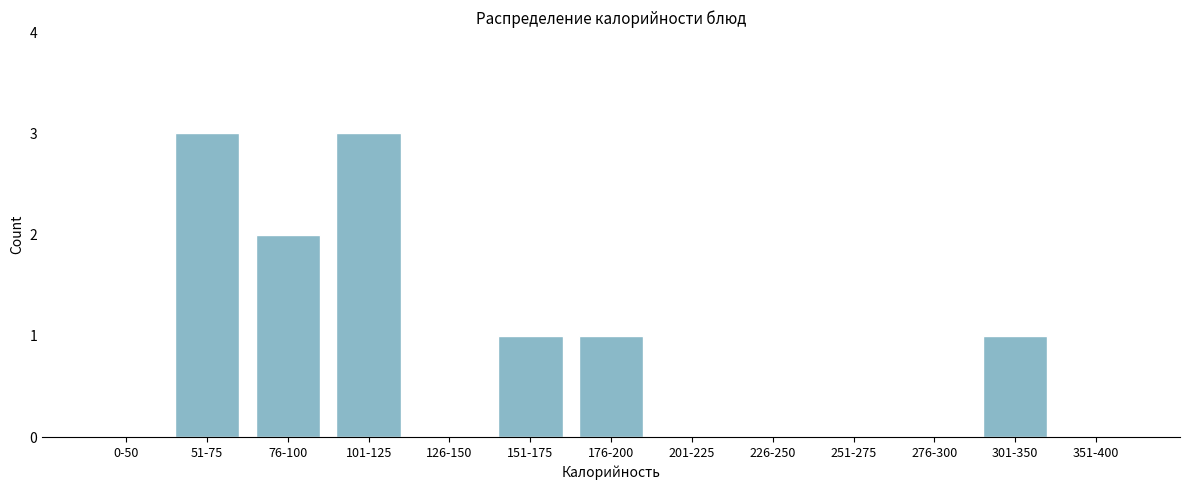

Reading left to right, what are all the values shown in this chart?

0-50=0	51-75=3	76-100=2	101-125=3	126-150=0	151-175=1	176-200=1	201-225=0	226-250=0	251-275=0	276-300=0	301-350=1	351-400=0